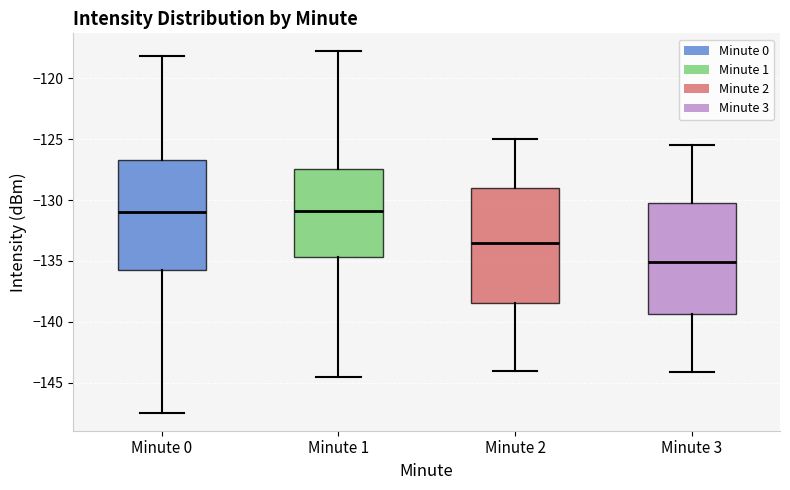

Reading left to right, transcribe this box plot: for each box, give where its median line is, the range the box spans, and where its two whiskers end, as read against the y-axis. The values are not printed on the chart, so give them approximately, as read against the axis.

Minute 0: median -131.0, box -136.0 to -126.5, whiskers -147.5 to -118.0
Minute 1: median -131.0, box -134.5 to -127.5, whiskers -144.5 to -118.0
Minute 2: median -133.5, box -138.5 to -129.0, whiskers -144.0 to -125.0
Minute 3: median -135.0, box -139.5 to -130.0, whiskers -144.0 to -125.5